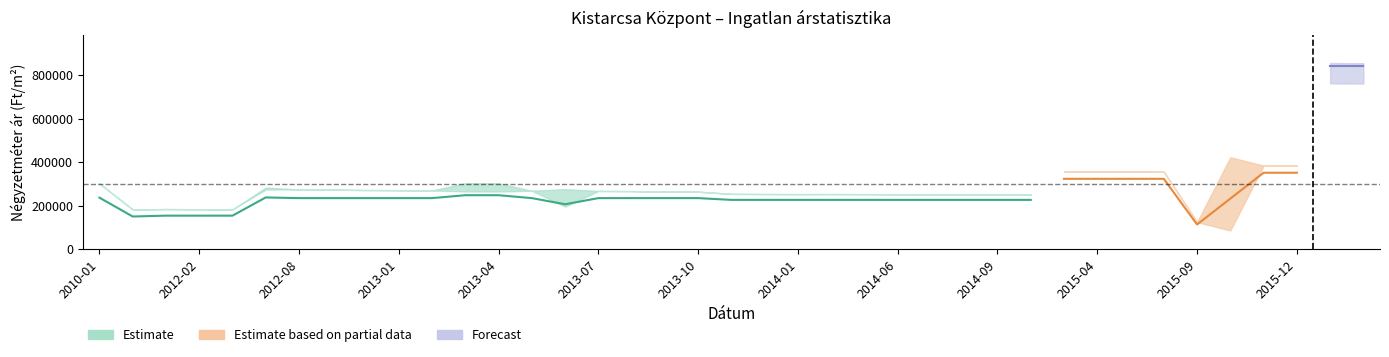

How many lines are shown in the chart?

4